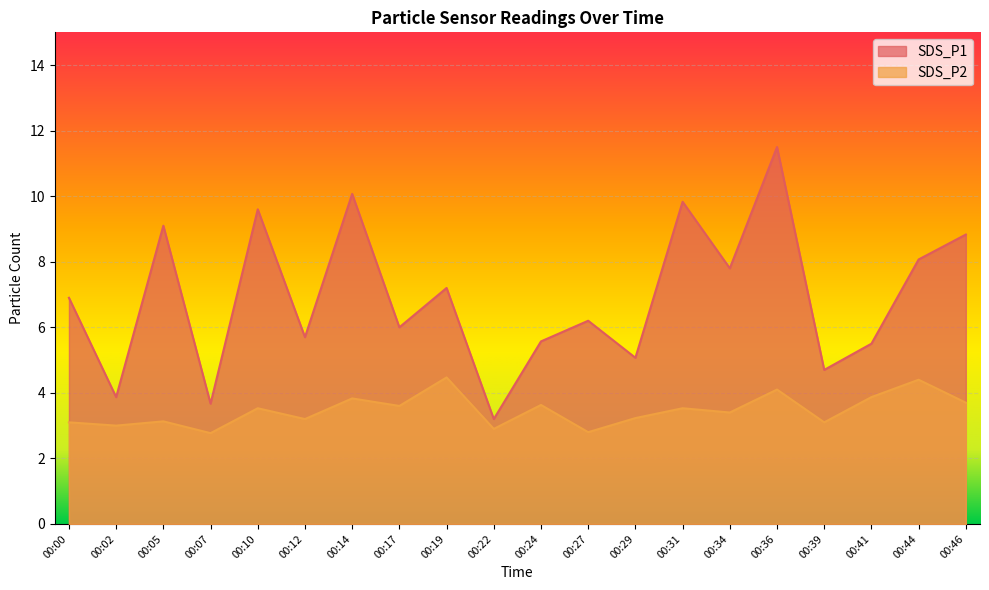

How many values in the SDS_P1 series are below 6?

8